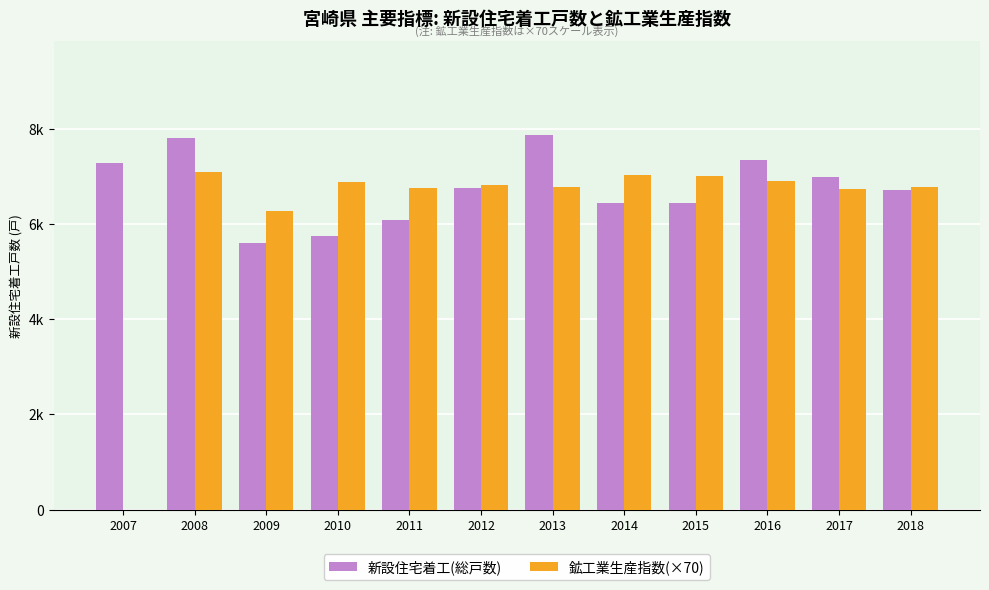

What are all the series names shown in the legend?

新設住宅着工(総戸数), 鉱工業生産指数(×70)